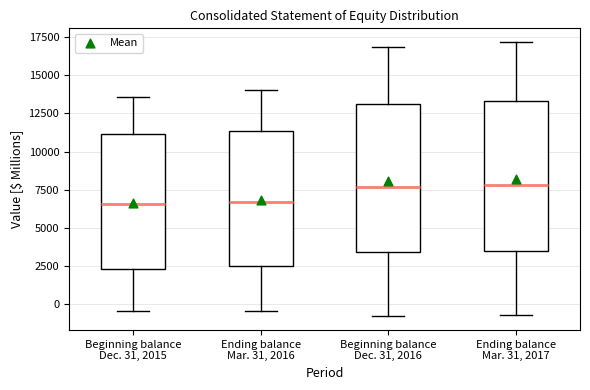

Reading left to right, read every box against the y-axis: the position of its median line, the range the box covers, and the ends of its whiskers. The values are not printed on the chart, so give them approximately, as read against the axis.

Beginning balance Dec. 31, 2015: median 6500, box 2500 to 11000, whiskers -500 to 13500
Ending balance Mar. 31, 2016: median 6500, box 2500 to 11500, whiskers -500 to 14000
Beginning balance Dec. 31, 2016: median 7500, box 3500 to 13000, whiskers -1000 to 17000
Ending balance Mar. 31, 2017: median 8000, box 3500 to 13500, whiskers -500 to 17000